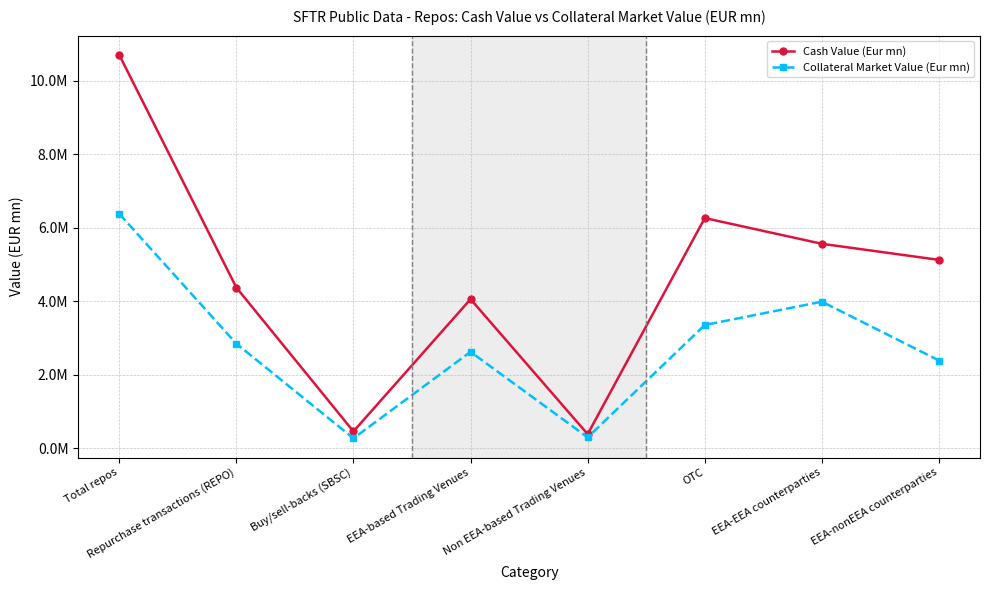

Does the chart have visible grid lines?

Yes